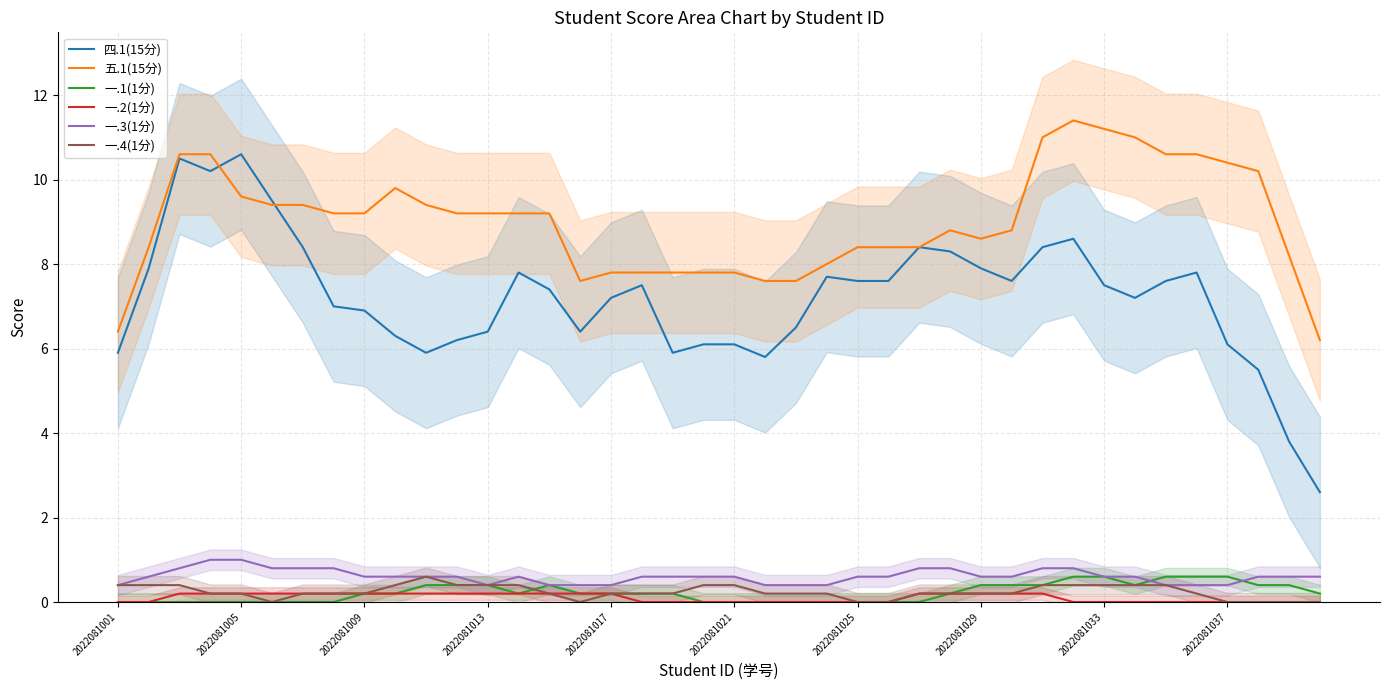

Does the chart have visible grid lines?

Yes